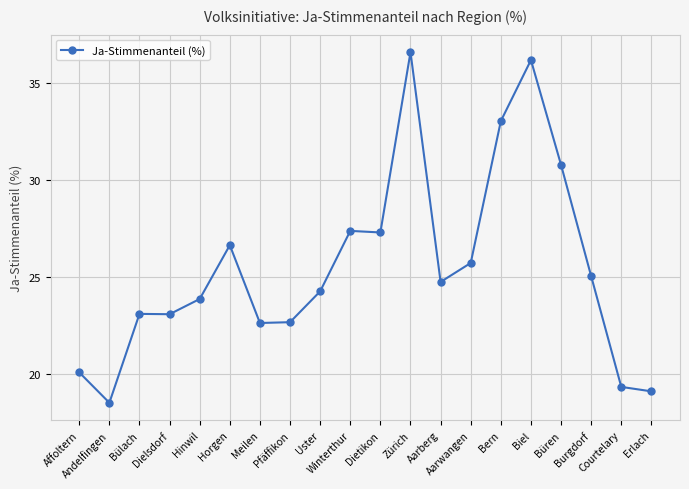

At which label does the data first exceed 24?

Horgen